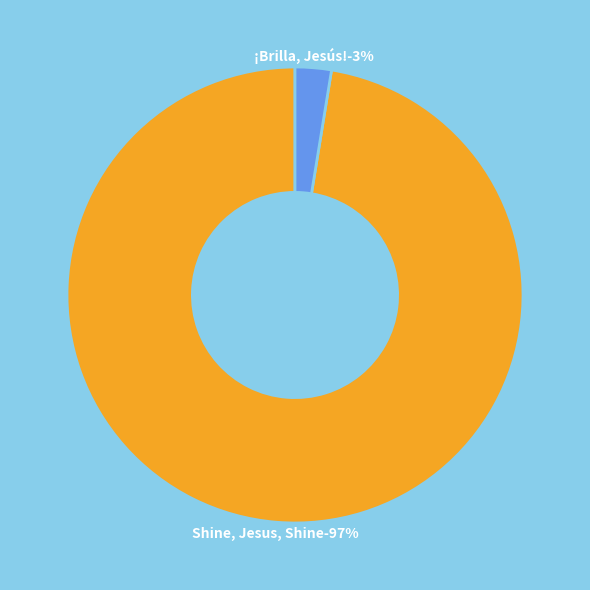

To the nearest percent, what percentage of the pie is Shine, Jesus, Shine?

97%